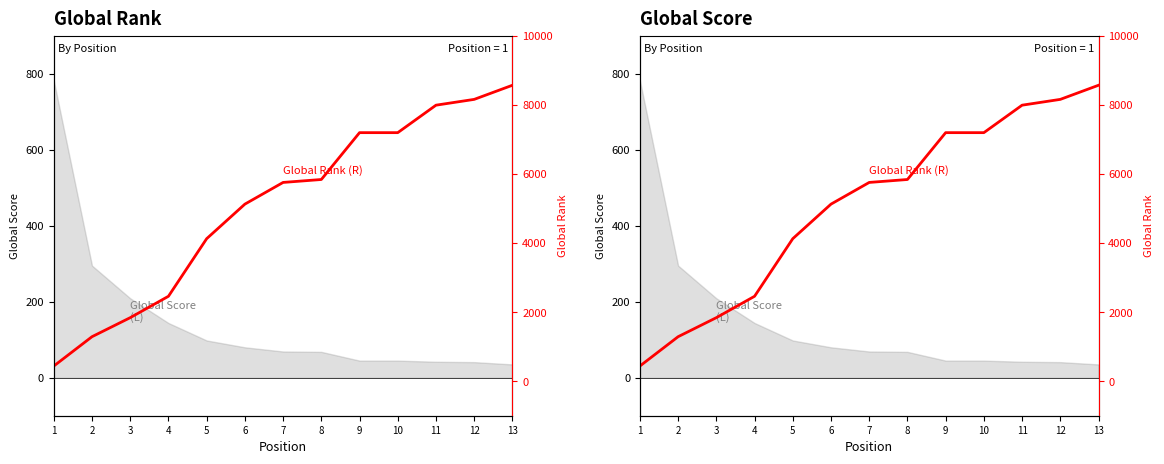

Reading left to right, extract all data points from this chart.

1=438	2=1287	3=1838	4=2457	5=4124	6=5124	7=5752	8=5837	9=7193	10=7193	11=7988	12=8156	13=8565